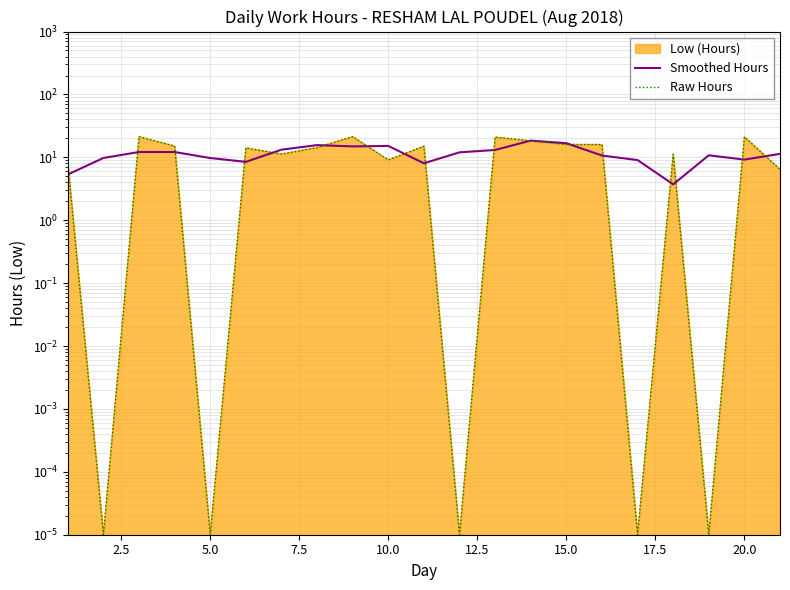

True or false: Smoothed Hours and Raw Hours cross at least once.

True